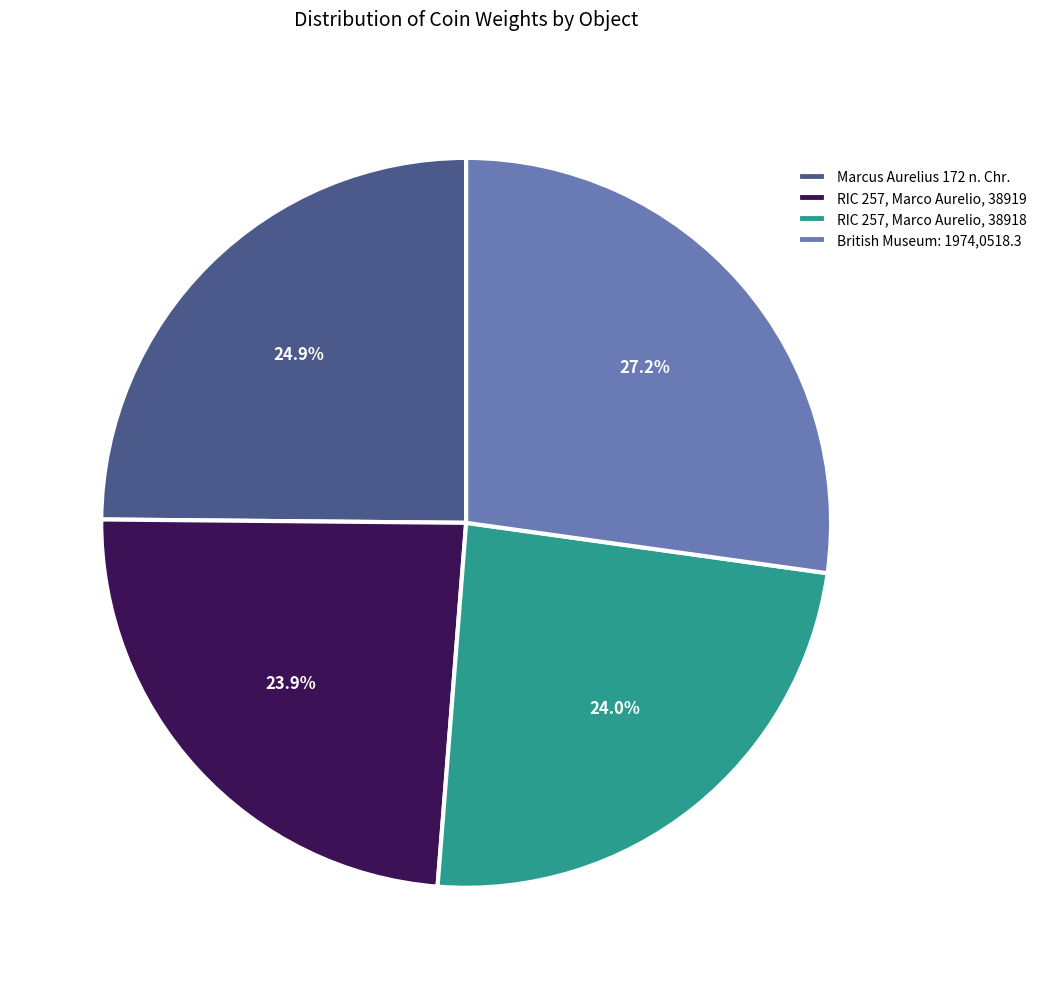

Which category has the biggest portion of the pie?

British Museum: 1974,0518.3